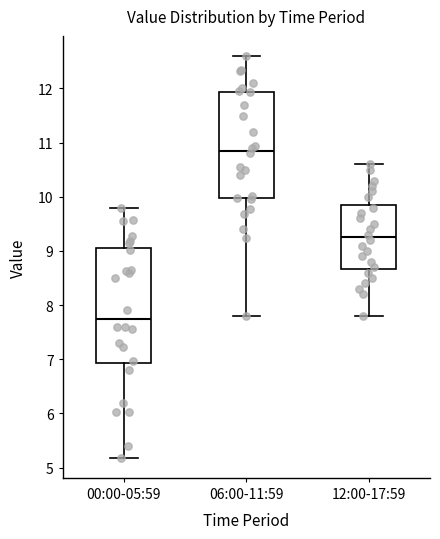

Which box's median line is the highest?

06:00-11:59